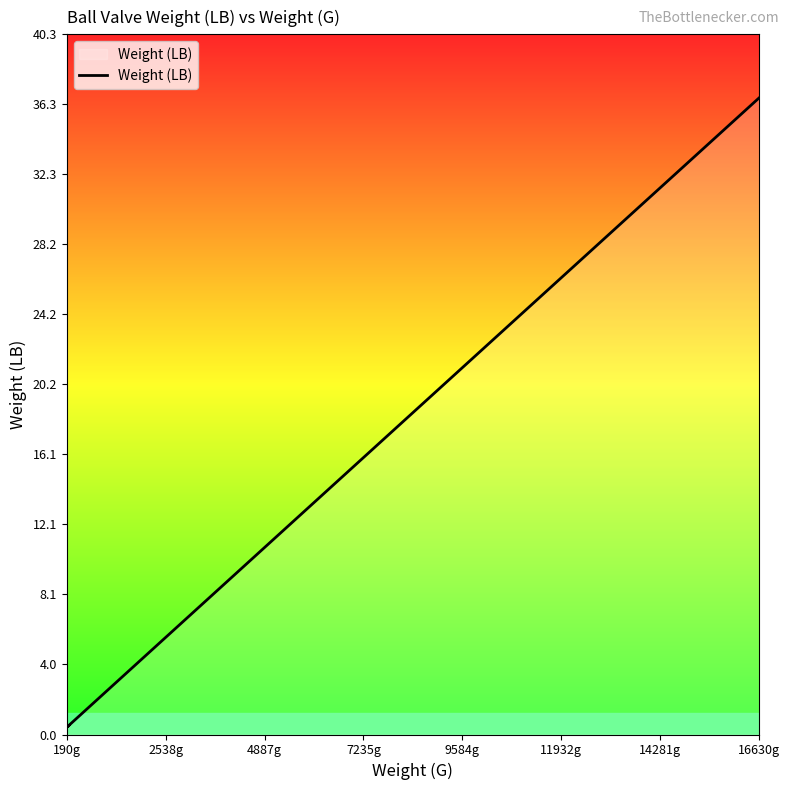

What is the maximum value shown in the chart?

36.7